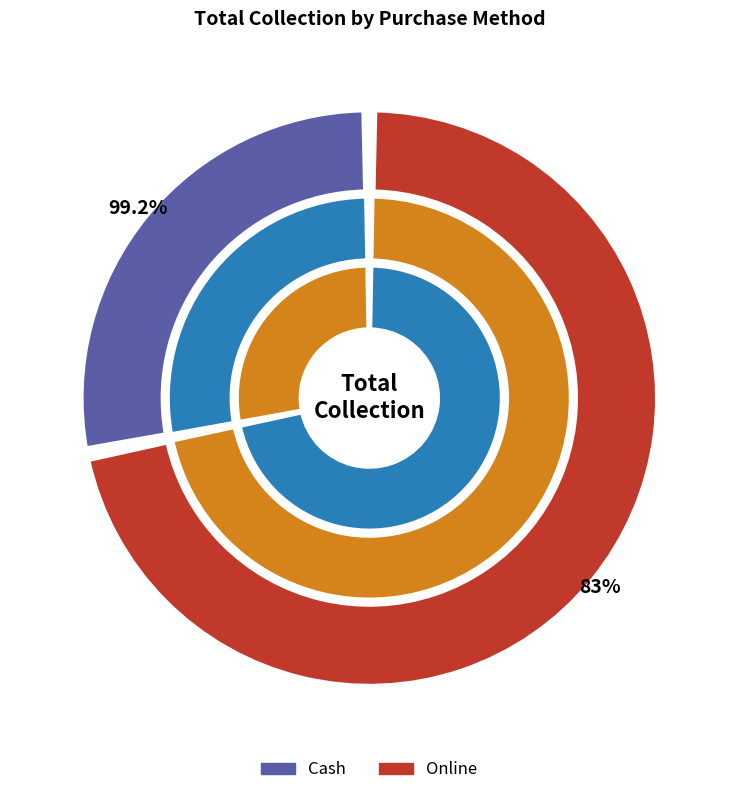

What percentage do Cash and Online together represent?

100.0%